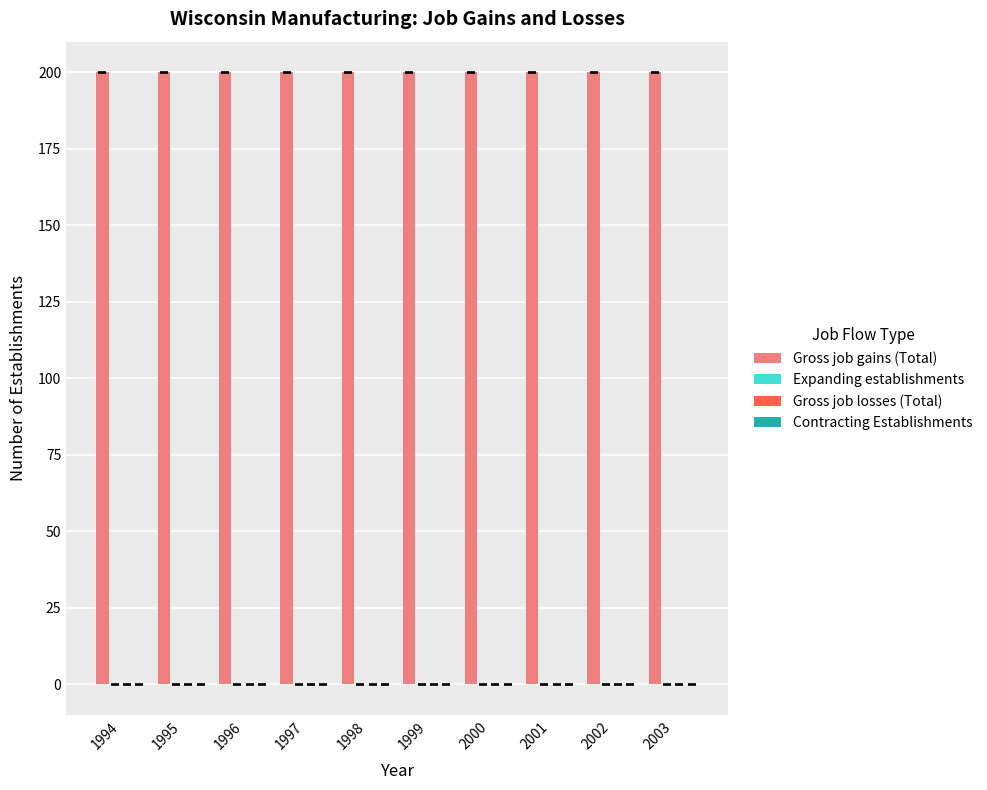

True or false: Gross job gains (Total) has a value of 311 at 2000.

False